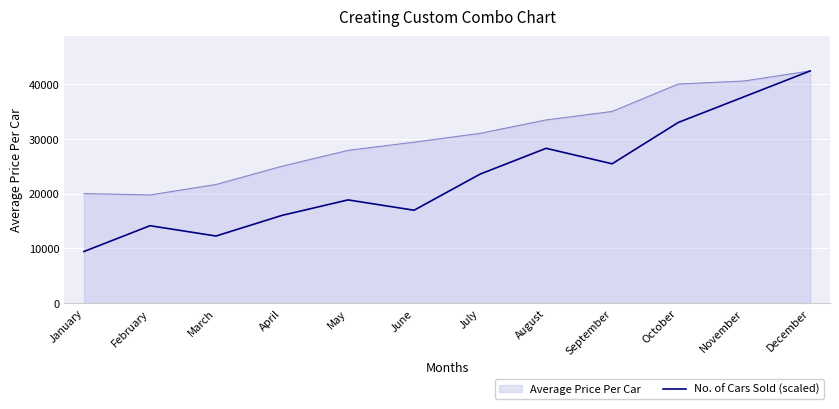

Is it true that No. of Cars Sold (scaled) equals 16960.0 at June?

True